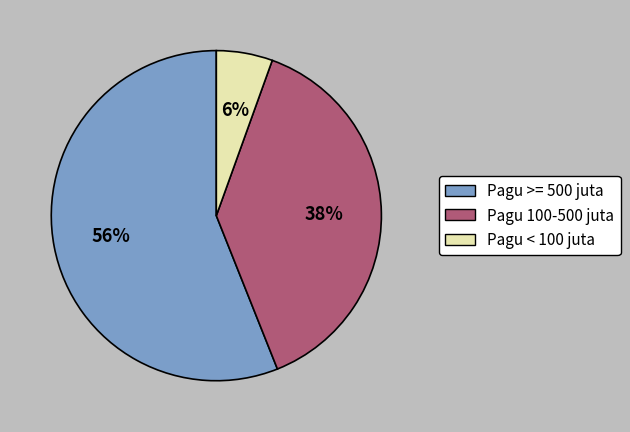

Rank the categories by value from highest to lowest.

Pagu >= 500 juta, Pagu 100-500 juta, Pagu < 100 juta